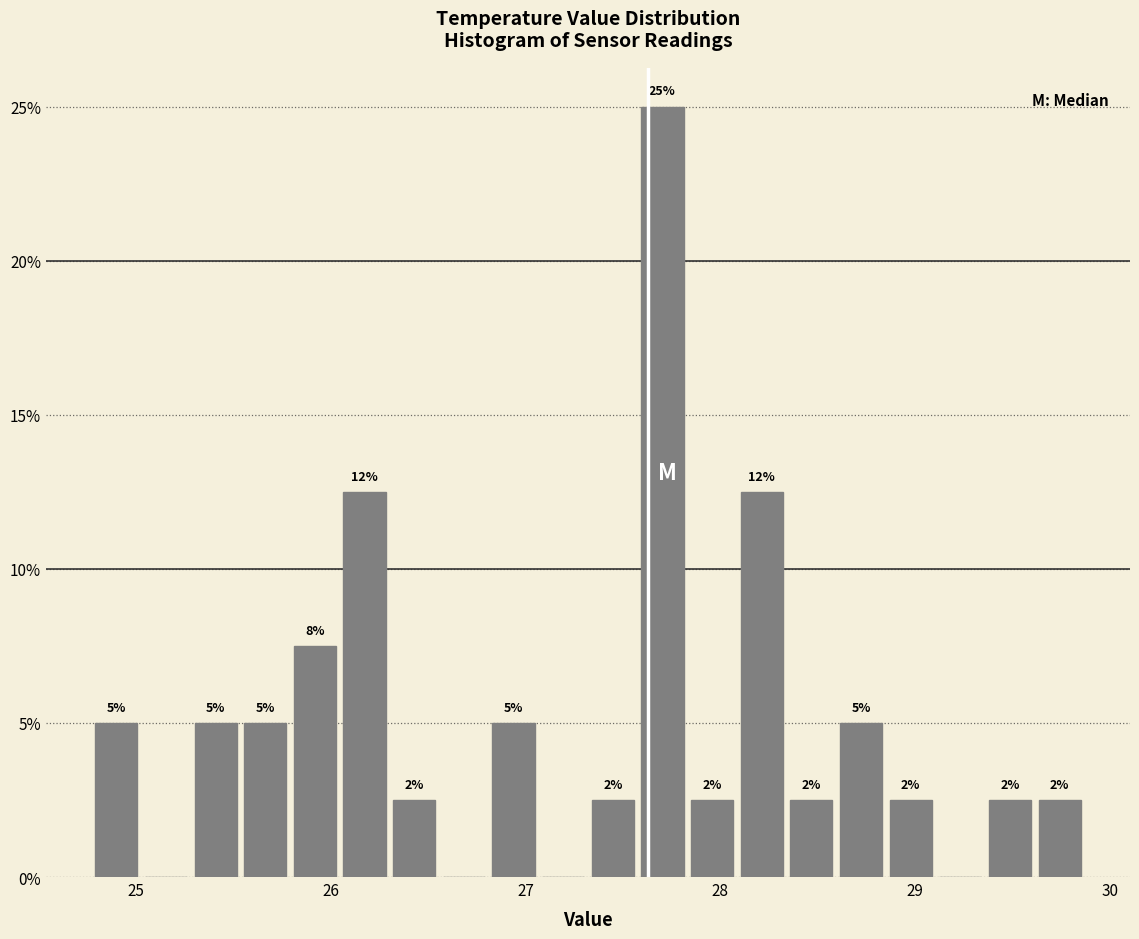

Read against the x-axis, roughly where is the centre of the tallest bar?

27.7